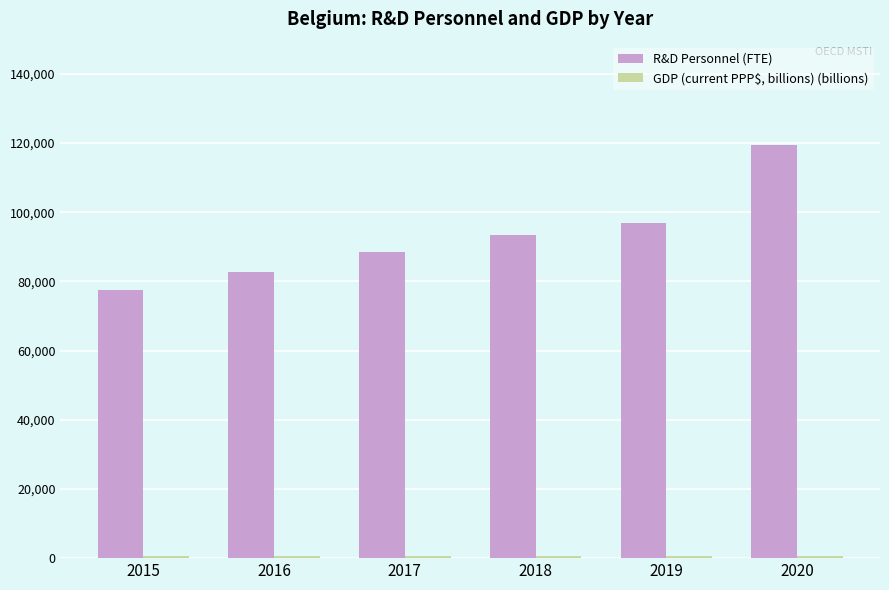

Which series has the widest spread of values?

R&D Personnel (FTE)